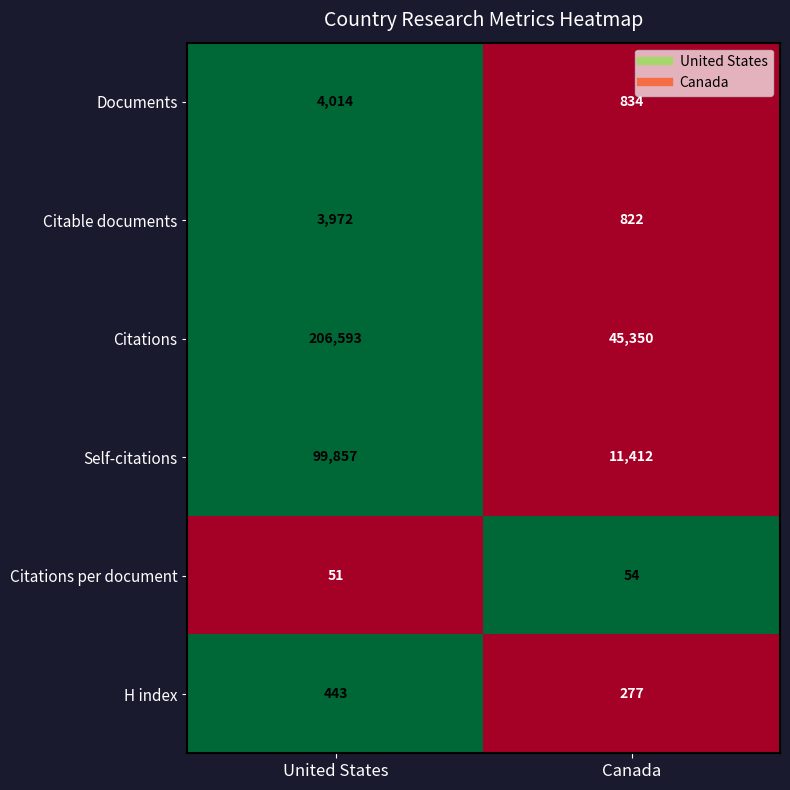

At United States, list the series in order from smallest to largest.

Citations per document, H index, Citable documents, Documents, Self-citations, Citations